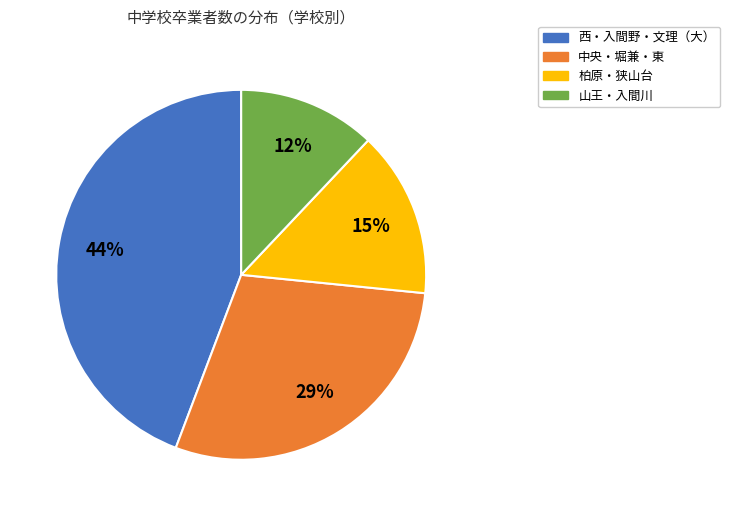

The 柏原・狭山台 slice represents 15% of the pie. True or false?

True